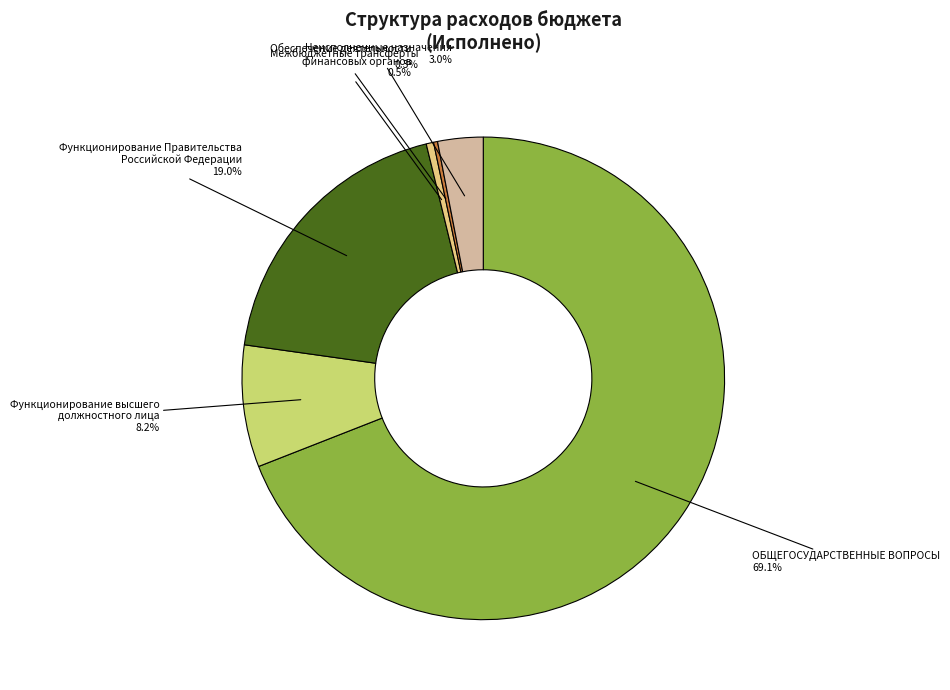

Which has a higher value, Функционирование Правительства Российской Федерации or Неисполненные назначения?

Функционирование Правительства Российской Федерации